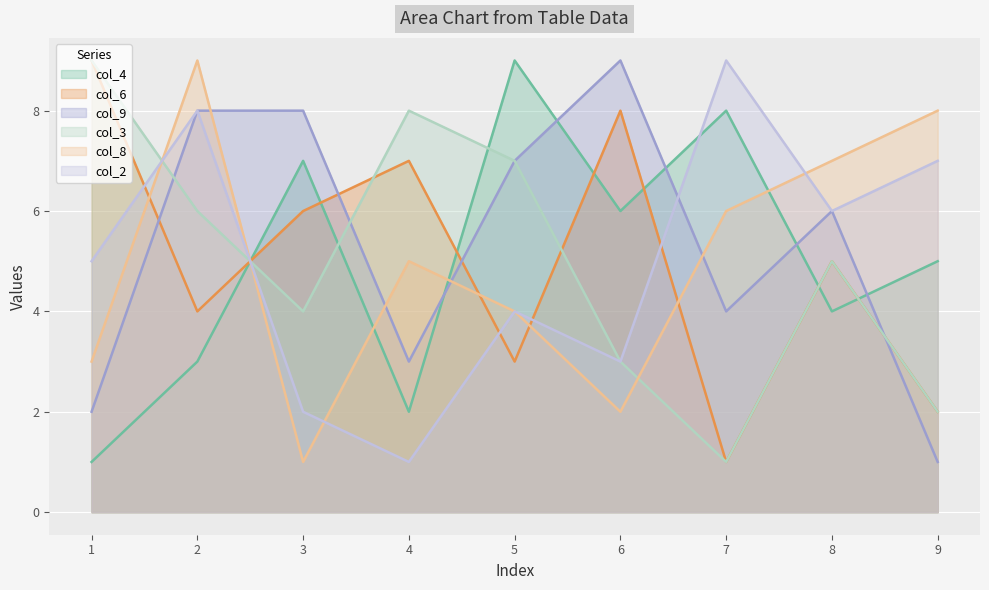

What is the sum of all col_2 values?

45